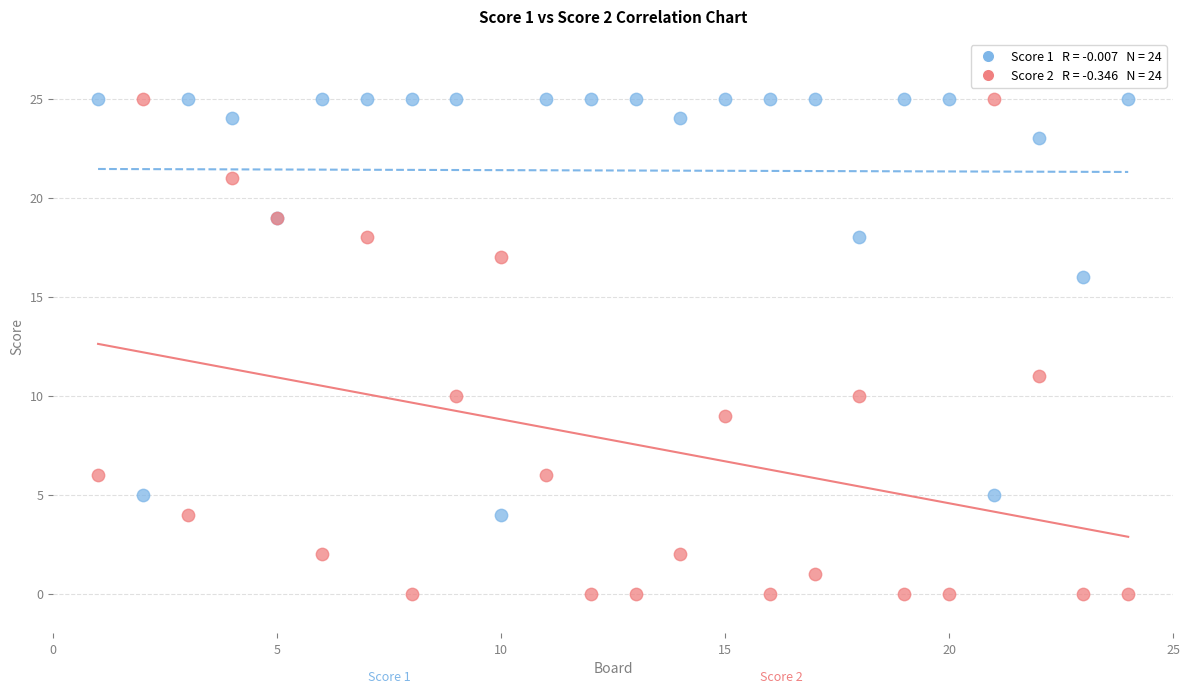

Across all series, what Y value is closest to 12?

11